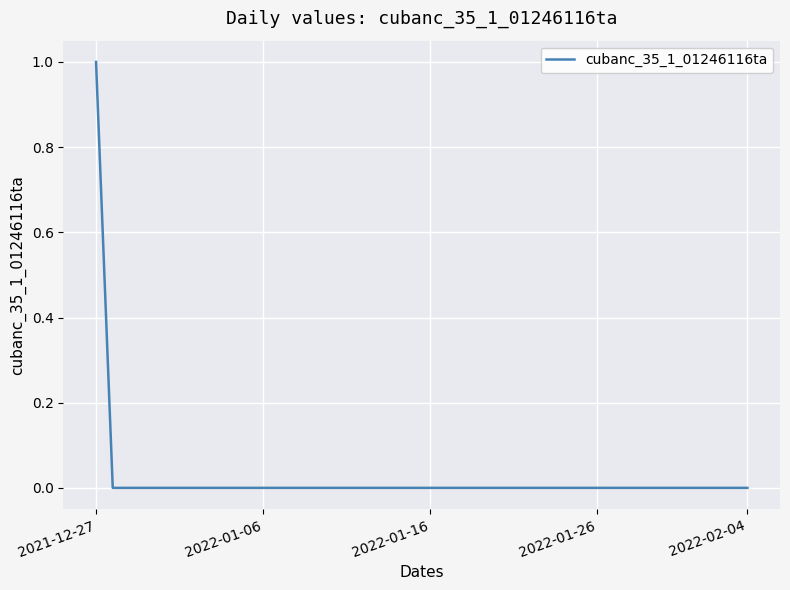

How many lines are shown in the chart?

1